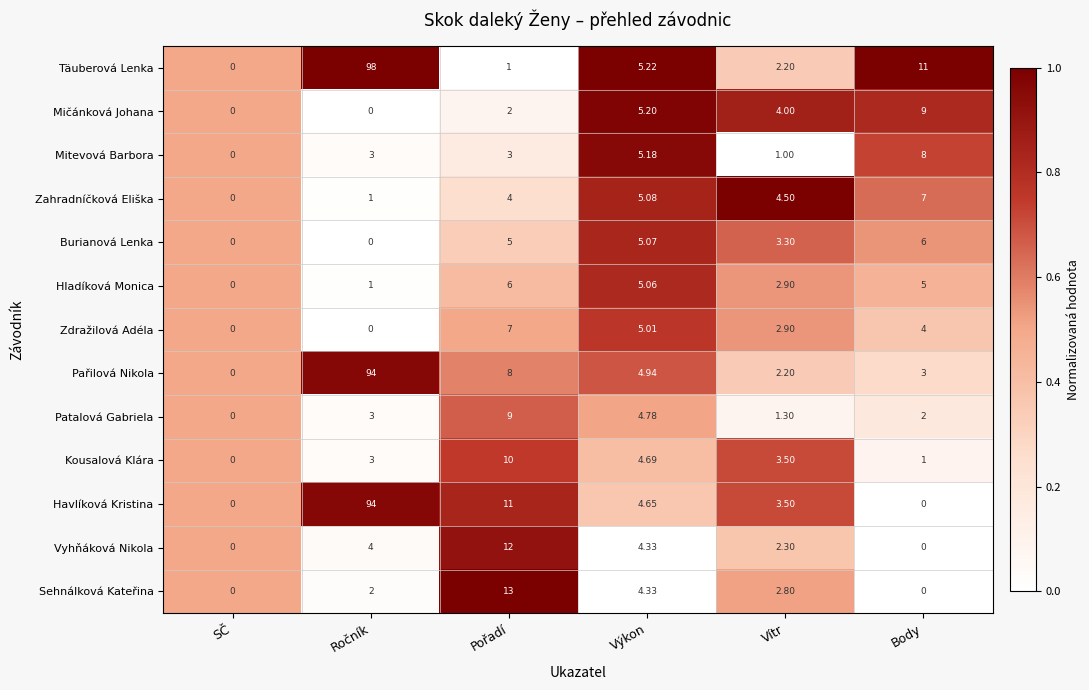

Which series changed the most between SČ and Vítr?

Zahradníčková Eliška